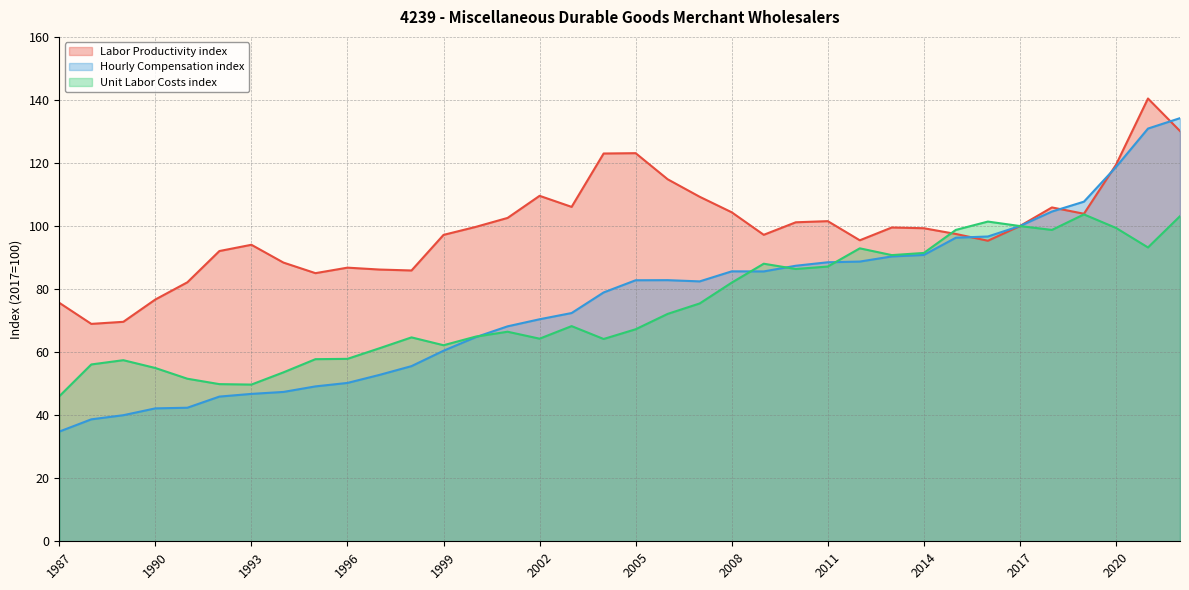

List the series in order of their peak value, lowest first.

Unit Labor Costs index, Hourly Compensation index, Labor Productivity index